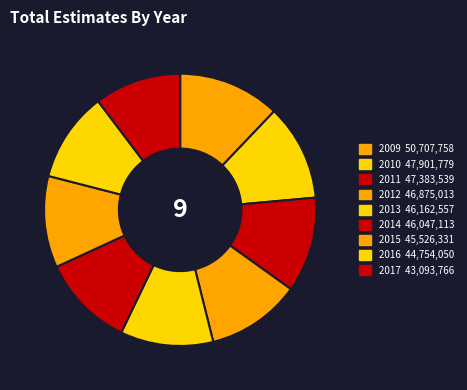

Is it true that 2017 is 10% of the pie?

True